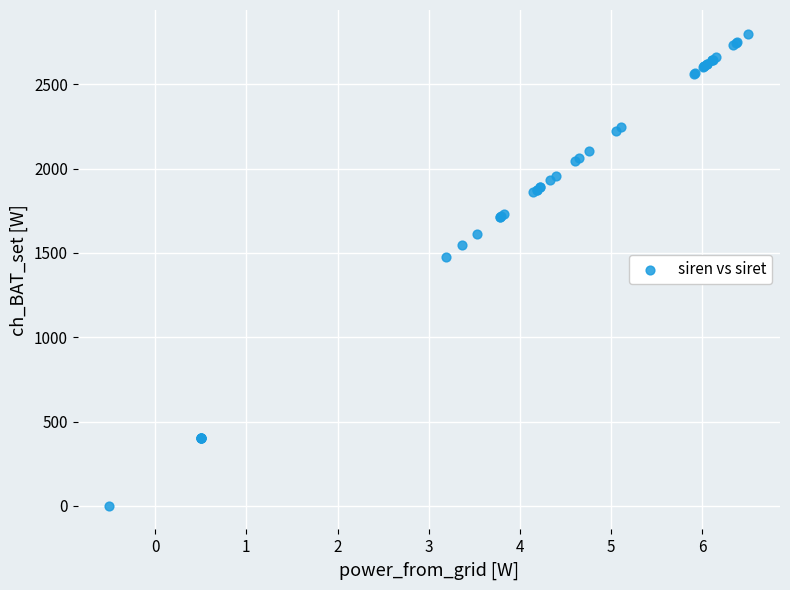

What Y value in the scatter plot is closest to 1400?

1477.3